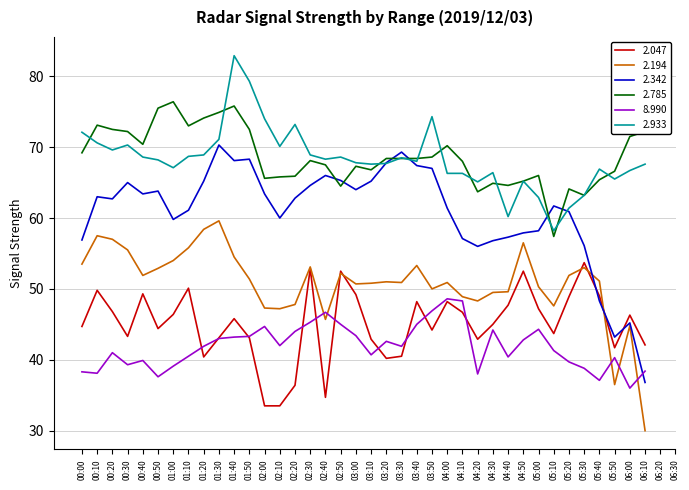

True or false: 2.933 has a value of 97.3 at 04:10.

False